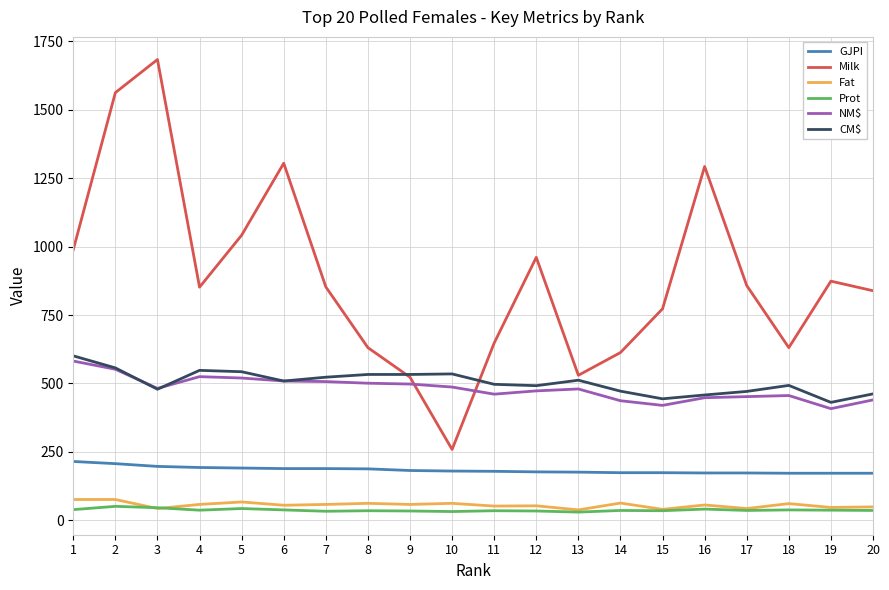

True or false: NM$ and Fat intersect in this chart.

False